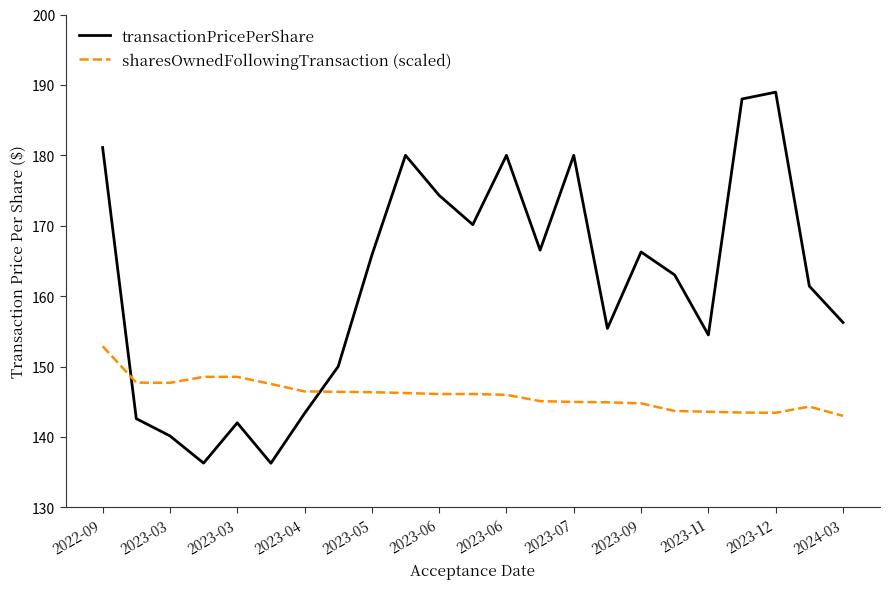

How many interior local peaks does the transactionPricePerShare series have?

6